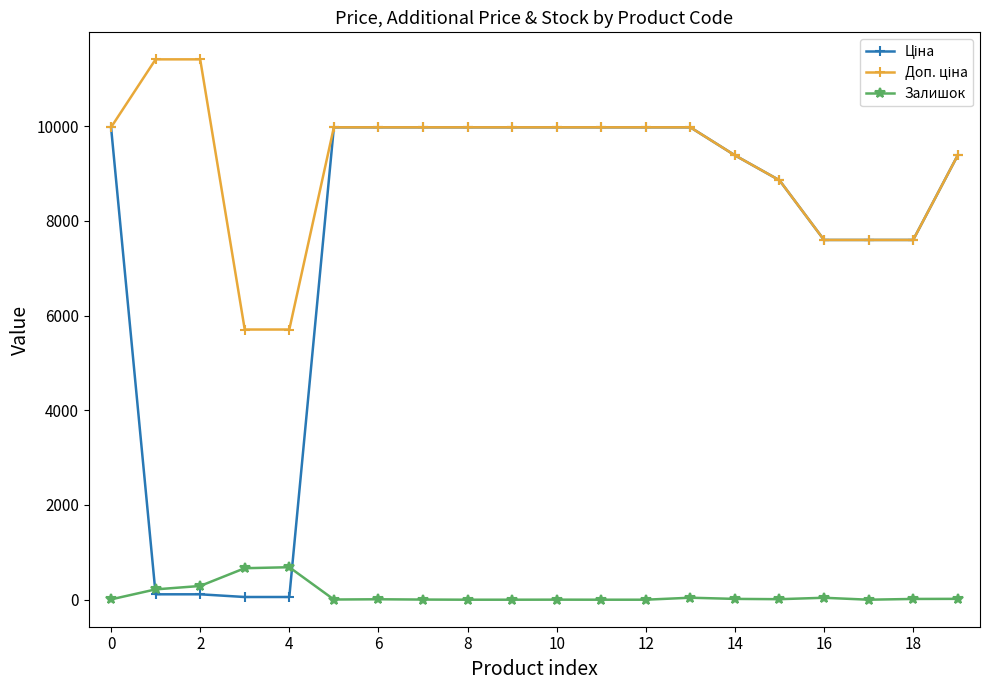

What is the greatest value displayed?

11410.0